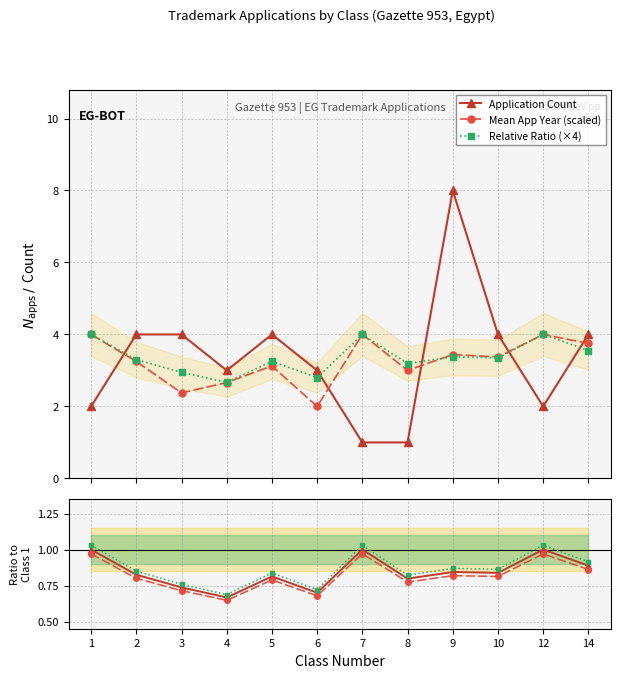

At how many categories does at least one series exceed 7?

1